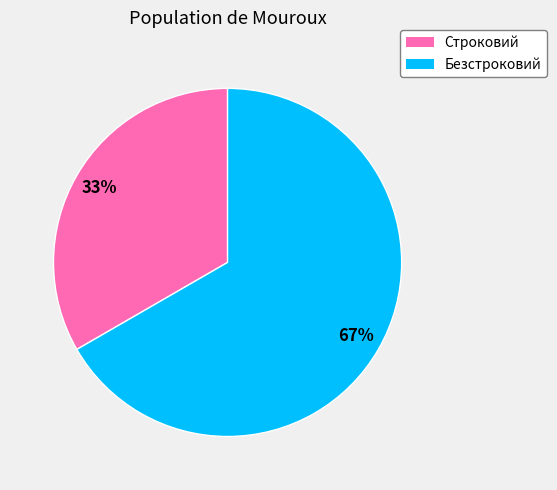

True or false: Безстроковий accounts for 57% of the total.

False